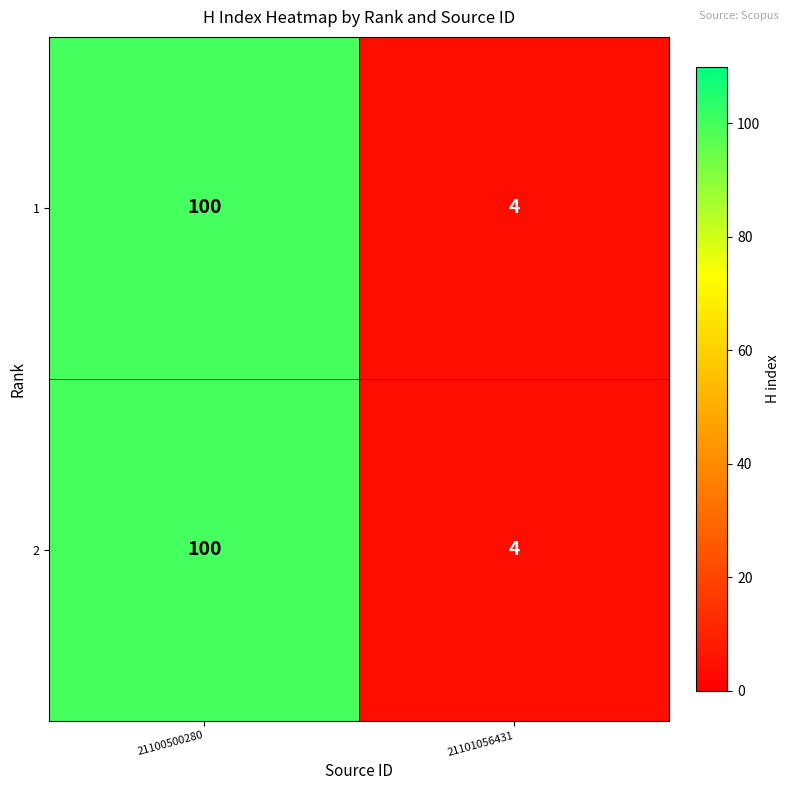

Reading left to right, transcribe all the data shown in this chart.

1: 21100500280=100	21101056431=4
2: 21100500280=100	21101056431=4